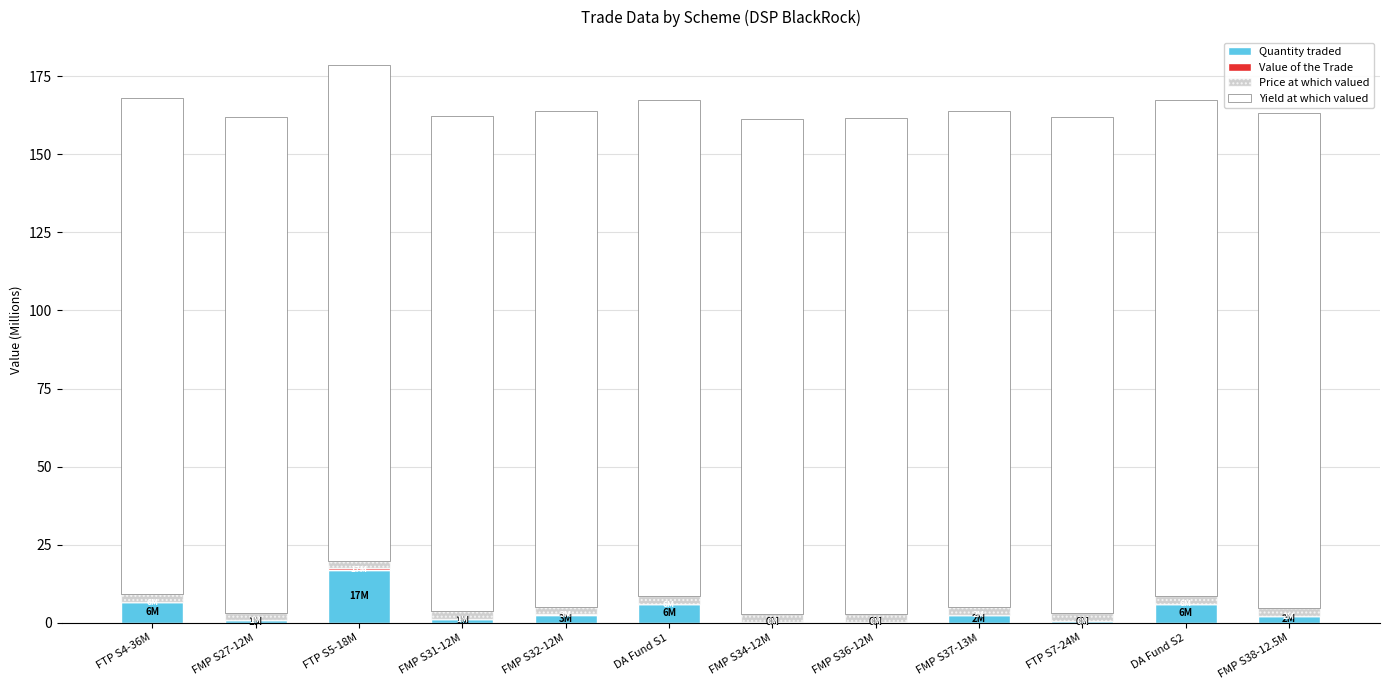

Is it true that Quantity traded equals 1.1 at FMP S31-12M?

True